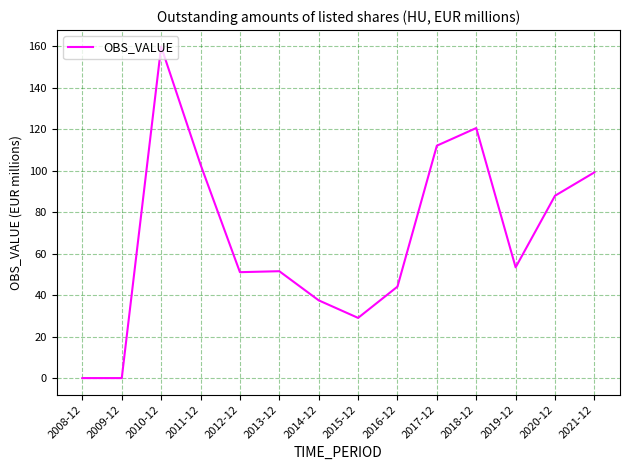

Where is the data nearest to the value 79?

2020-12